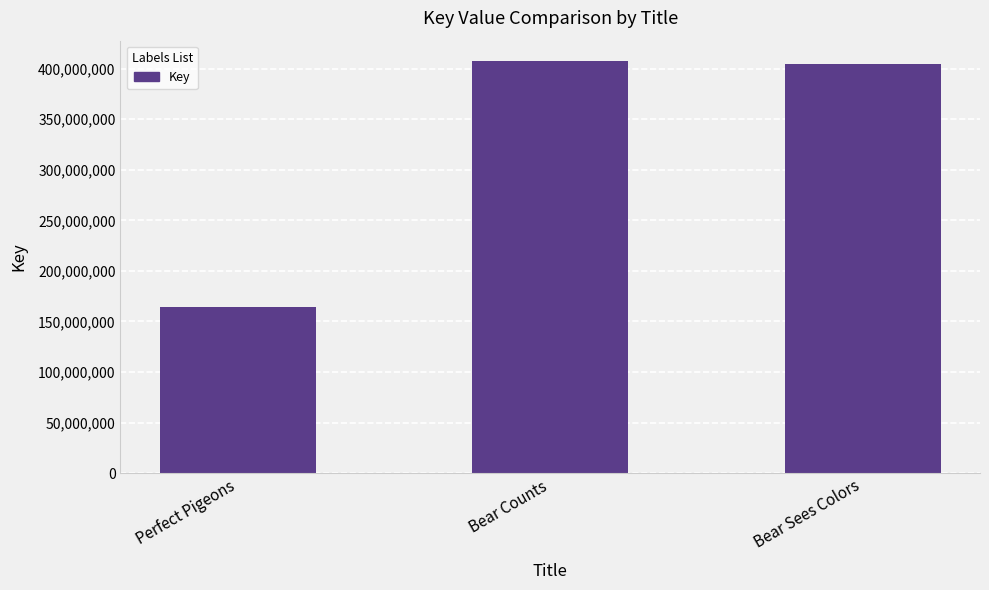

What is the sum of all values?

975929083